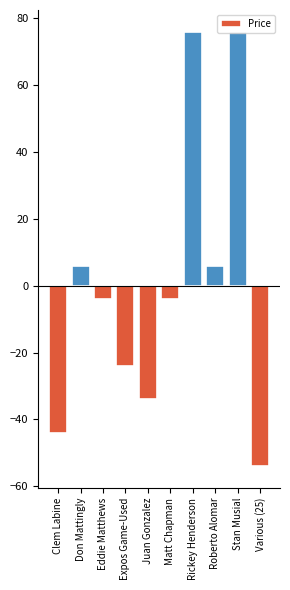

What position from the left is Clem Labine?

1